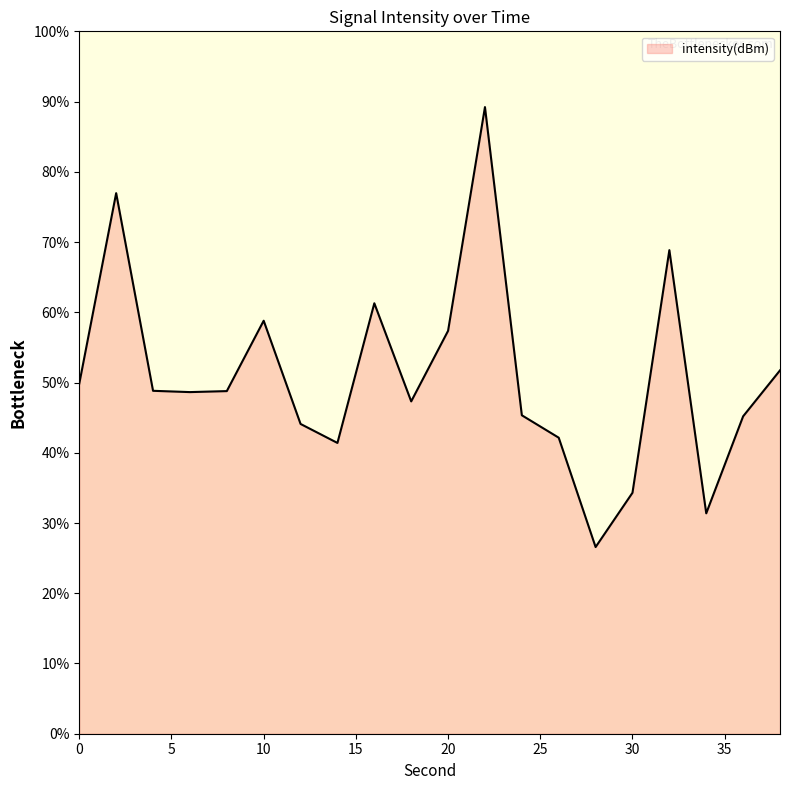

What is the difference between the maximum and minimum values?

62.6